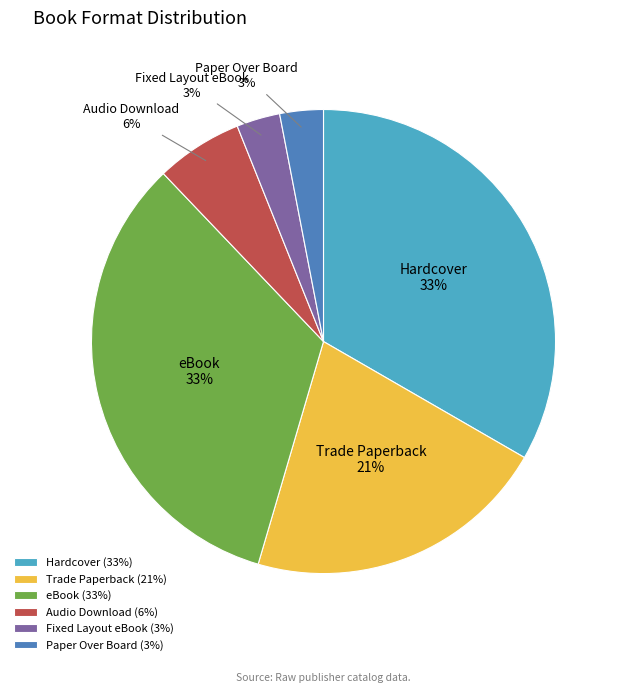

Approximately how many times larger is the value at Trade Paperback compared to Audio Download?

3.5